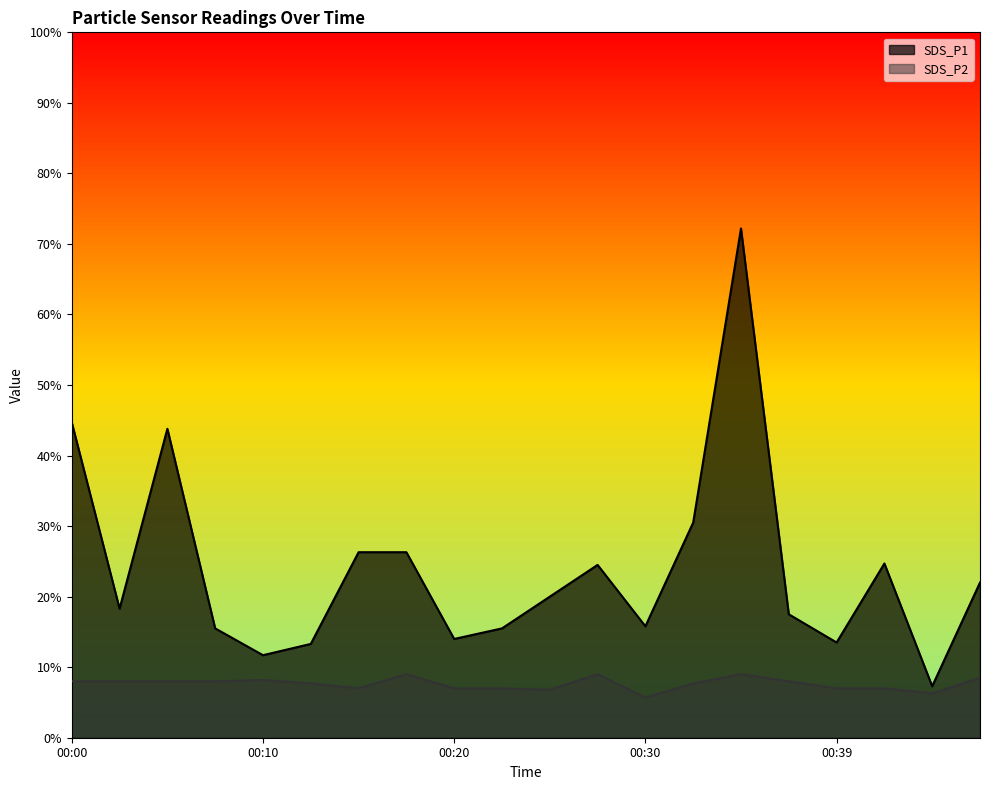

Reading right to left, extract all data points from this chart.

SDS_P1: 00:47=2.2	00:45=0.7	00:42=2.5	00:39=1.4	00:37=1.8	00:35=7.2	00:32=3.0	00:30=1.6	00:27=2.5	00:25=2.0	00:22=1.6	00:20=1.4	00:17=2.6	00:15=2.6	00:12=1.3	00:10=1.2	00:08=1.6	00:05=4.4	00:03=1.8	00:00=4.5
SDS_P2: 00:47=0.8	00:45=0.6	00:42=0.7	00:39=0.7	00:37=0.8	00:35=0.9	00:32=0.8	00:30=0.6	00:27=0.9	00:25=0.7	00:22=0.7	00:20=0.7	00:17=0.9	00:15=0.7	00:12=0.8	00:10=0.8	00:08=0.8	00:05=0.8	00:03=0.8	00:00=0.8